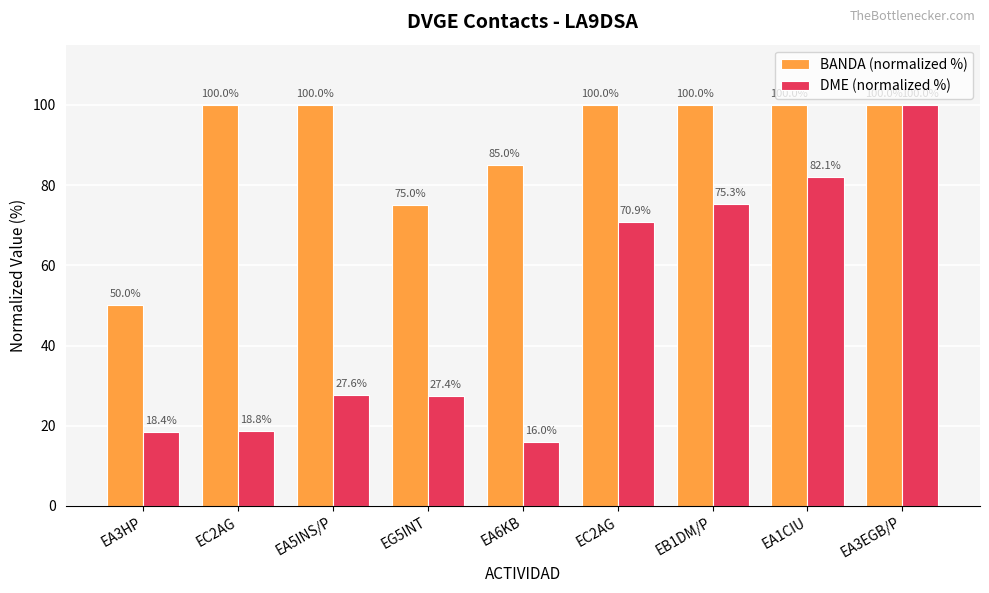

What are all the series names shown in the legend?

BANDA (normalized %), DME (normalized %)